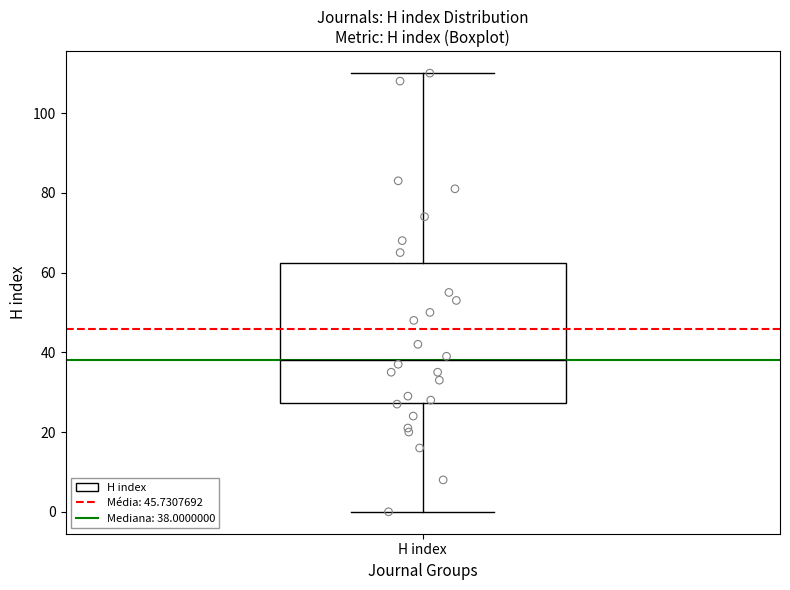

Transcribe this box plot: give where the median line is, the range the box spans, and where the two whiskers end, as read against the y-axis. The values are not printed on the chart, so give them approximately, as read against the axis.

median 38, box 28 to 62, whiskers 0 to 110